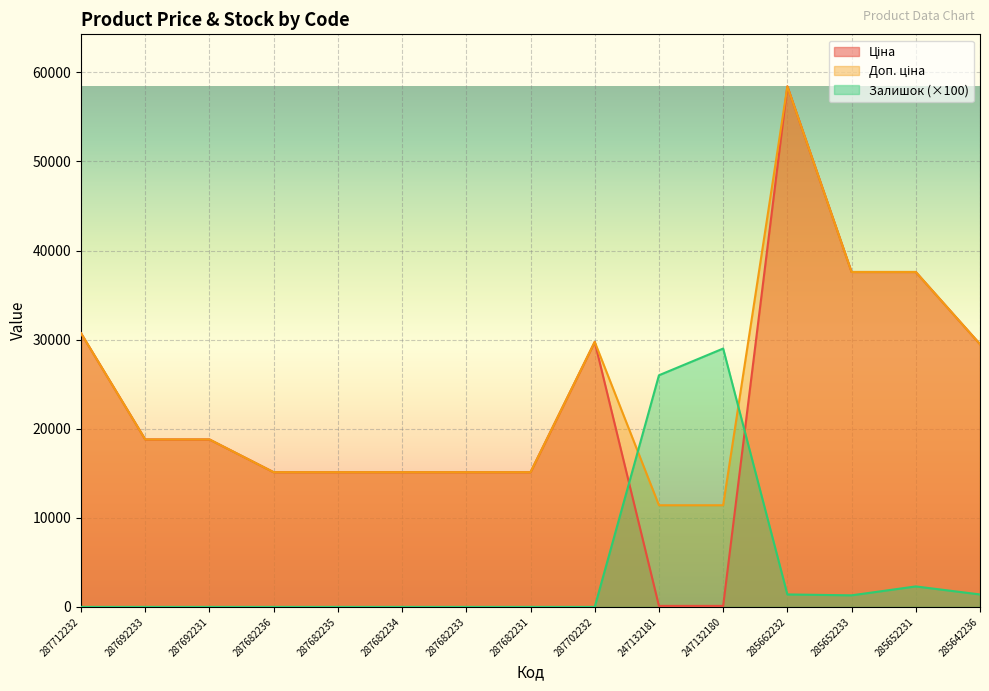

The value of Ціна at 287712232 is 14980.4. True or false?

False